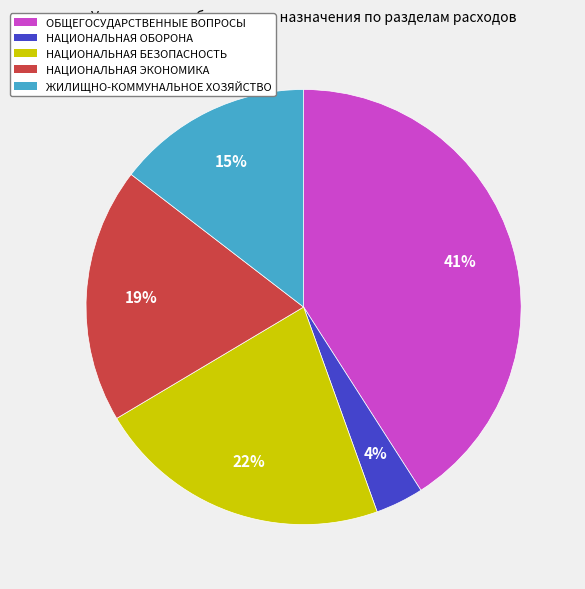

The НАЦИОНАЛЬНАЯ ЭКОНОМИКА slice represents 8% of the pie. True or false?

False